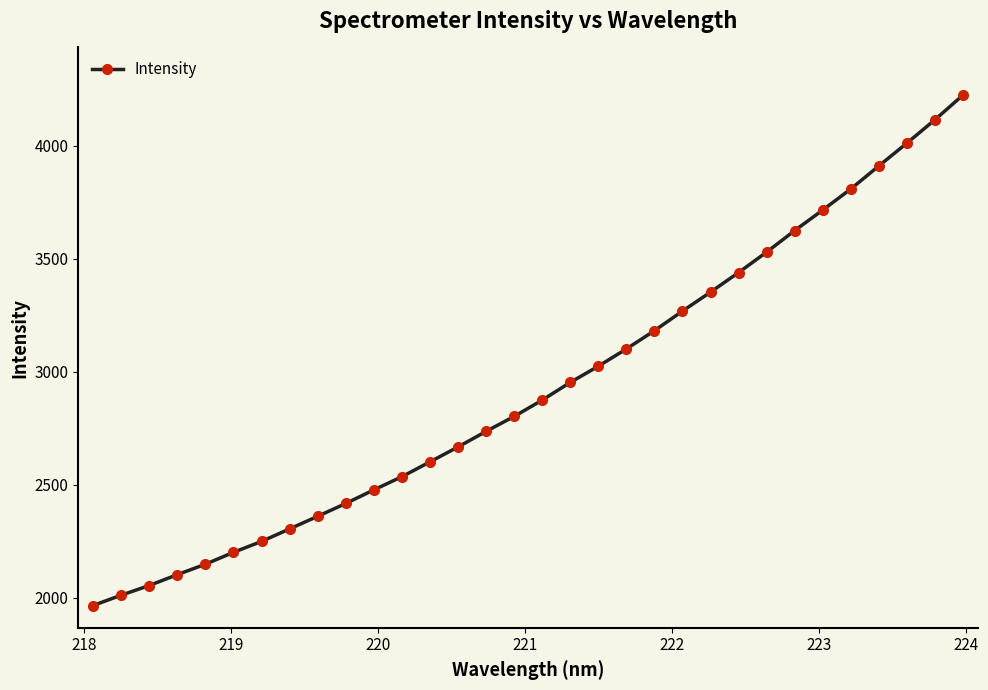

What is the value of the 11th point from the left?

2478.1